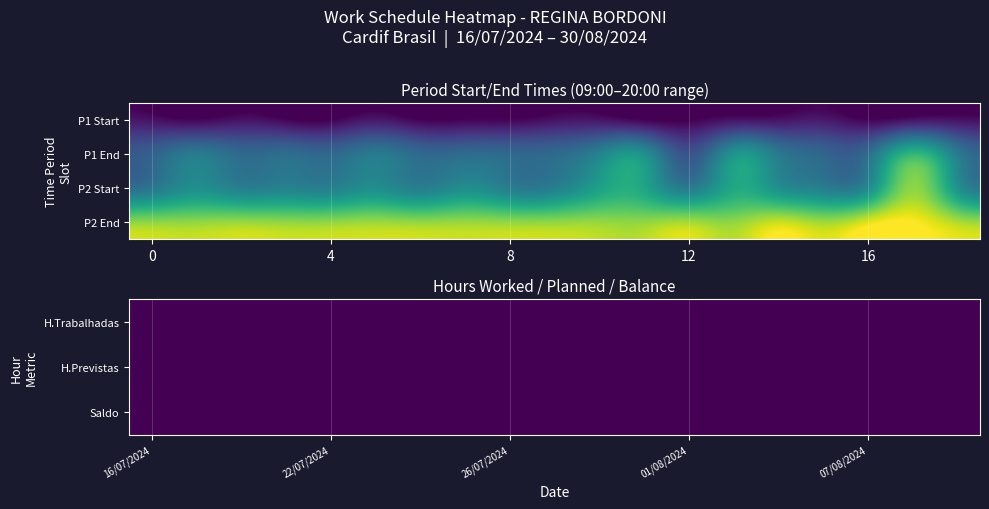

Between 07/08/2024 and 26/07/2024, which is larger?

07/08/2024